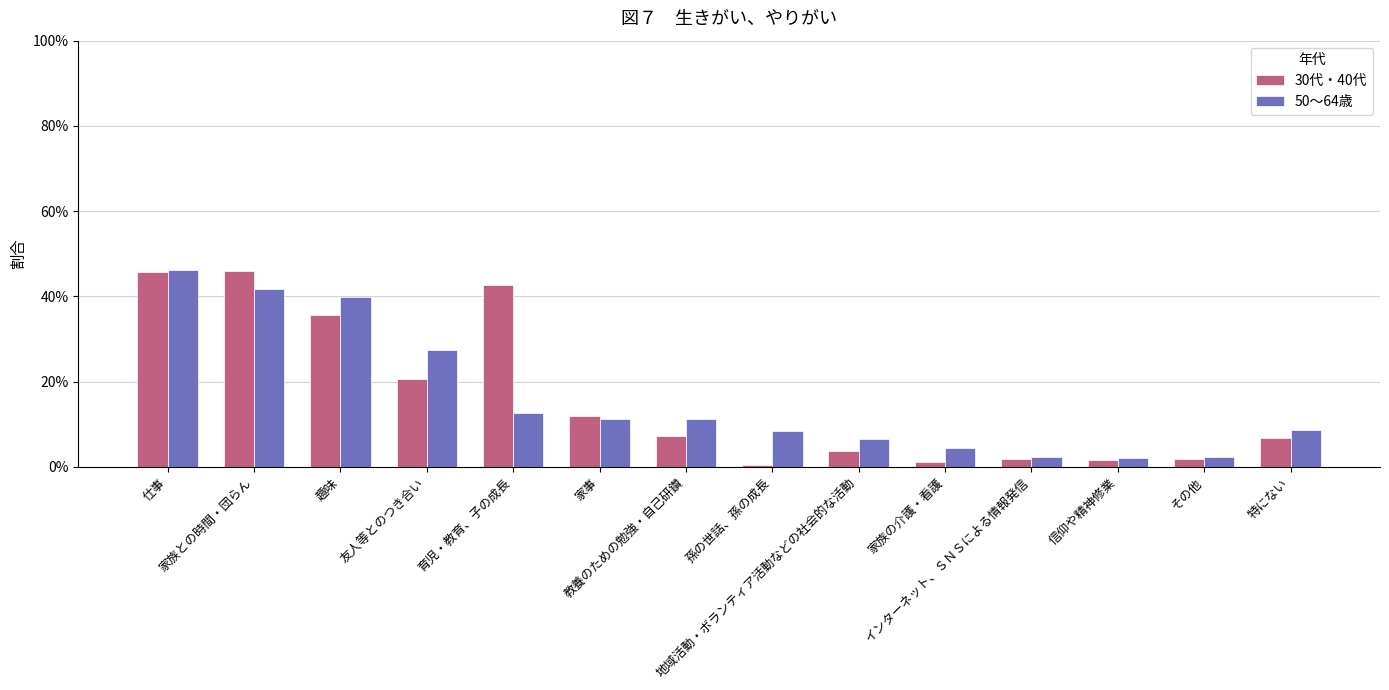

The 50～64歳 series shows 0.4 at 趣味. True or false?

True